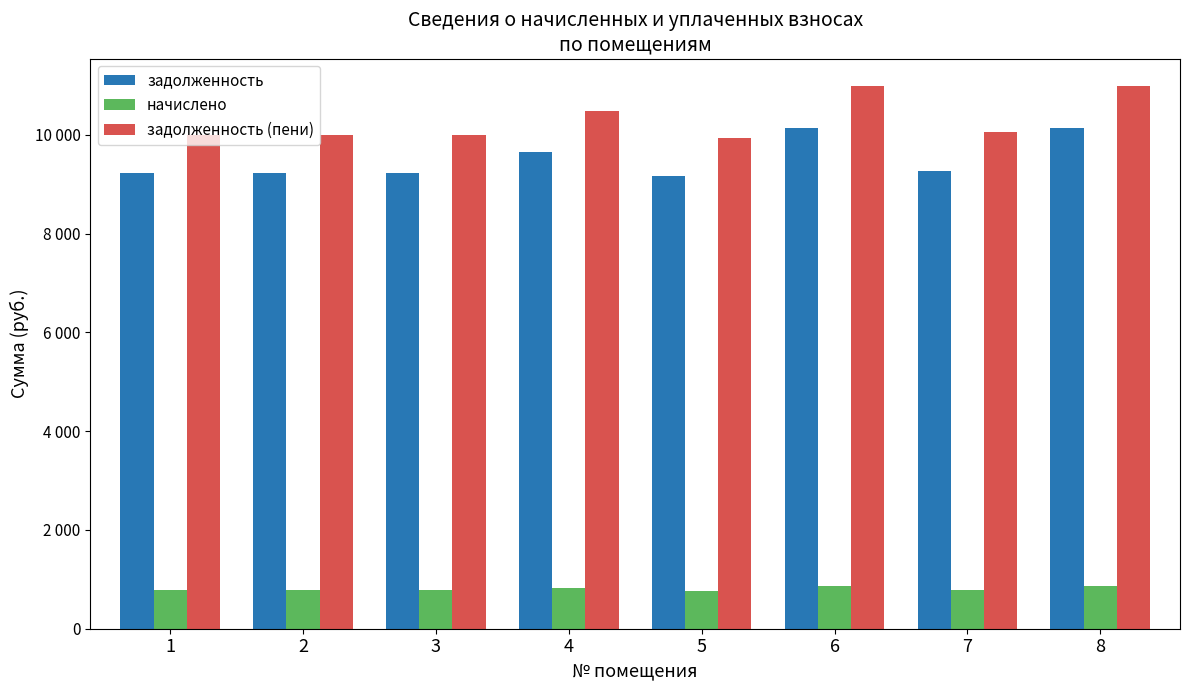

Between 4 and 7, which series saw the biggest shift?

задолженность (пени)